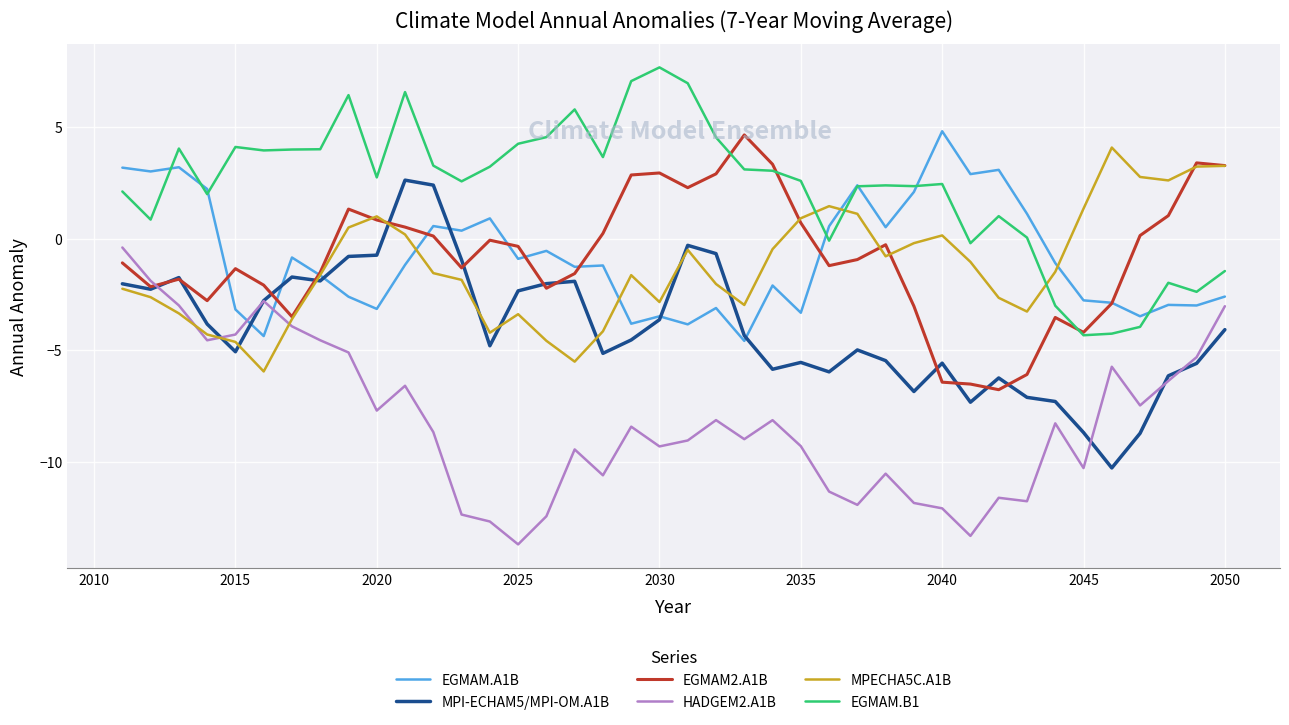

What is the lowest value of the MPECHA5C.A1B series?

-6.0